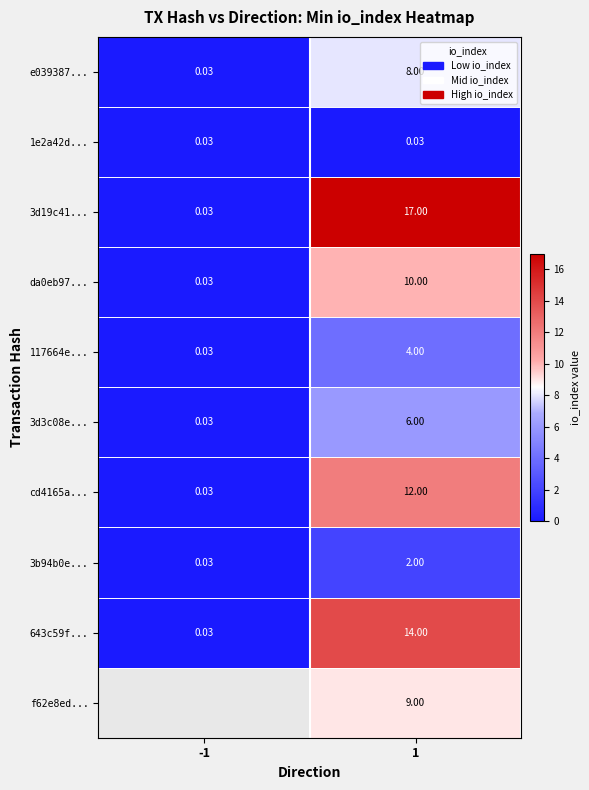

What is the difference between the maximum and minimum values in the da0eb97... series?

10.0